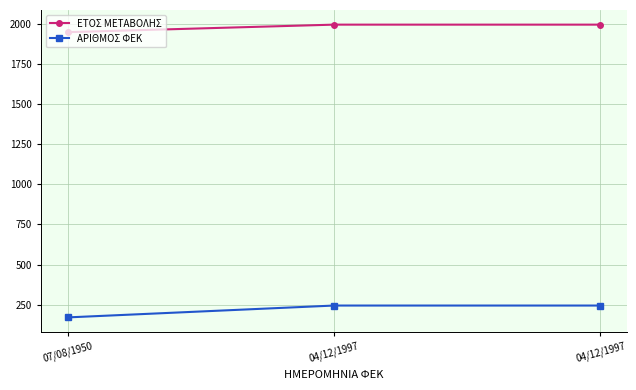

How many values in the ΕΤΟΣ ΜΕΤΑΒΟΛΗΣ series are below 1997?

1